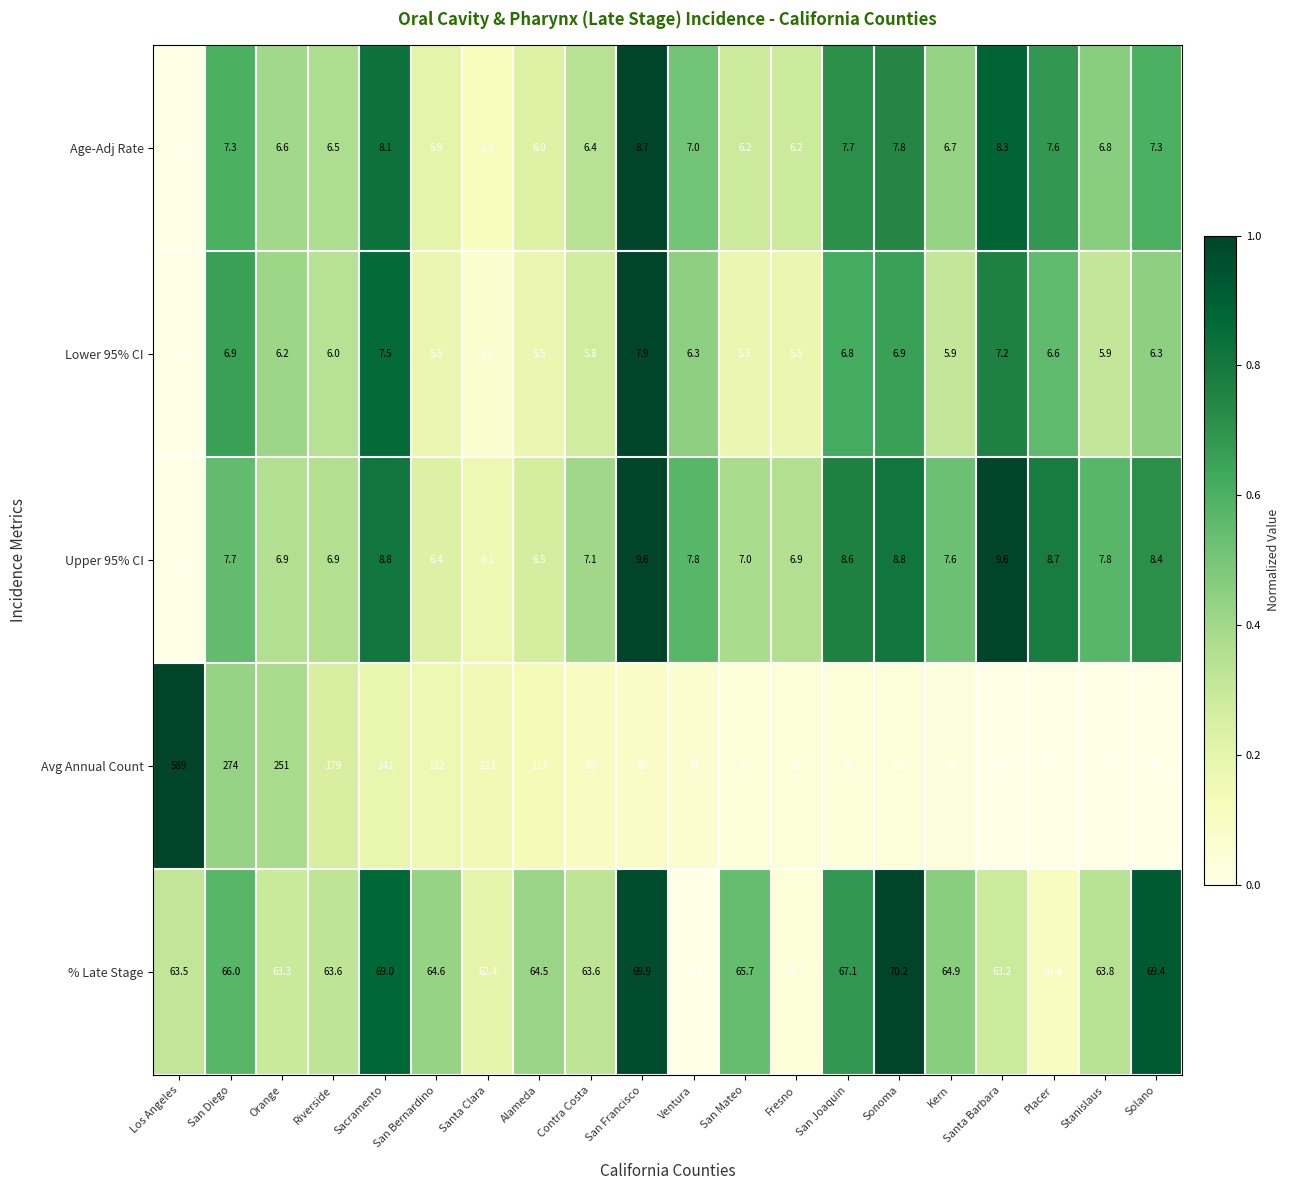

Which series has the largest range (max minus min)?

Avg Annual Count